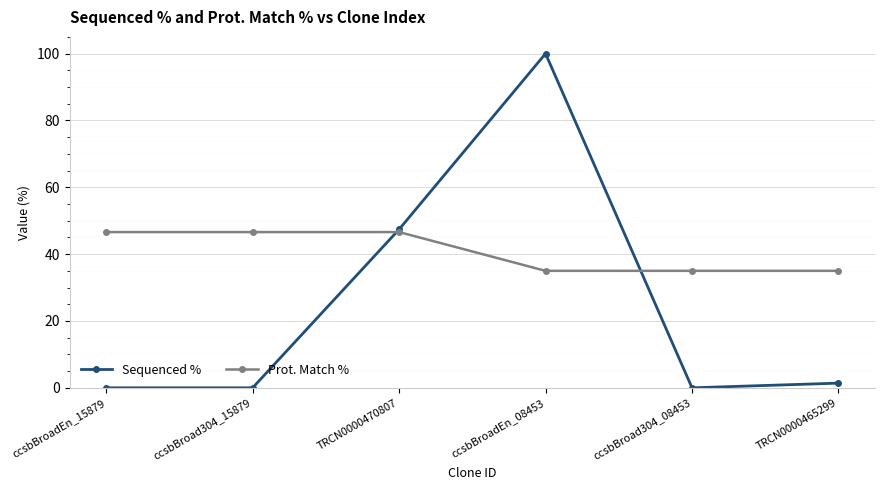

The Prot. Match % series shows 12.4 at TRCN0000470807. True or false?

False